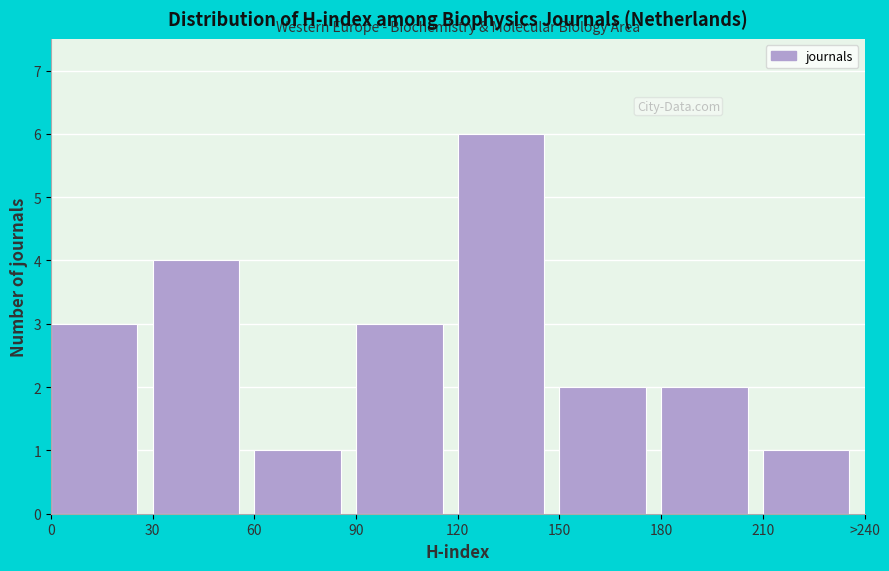

Reading left to right, list all the values displayed in this chart.

3	4	1	3	6	2	2	1